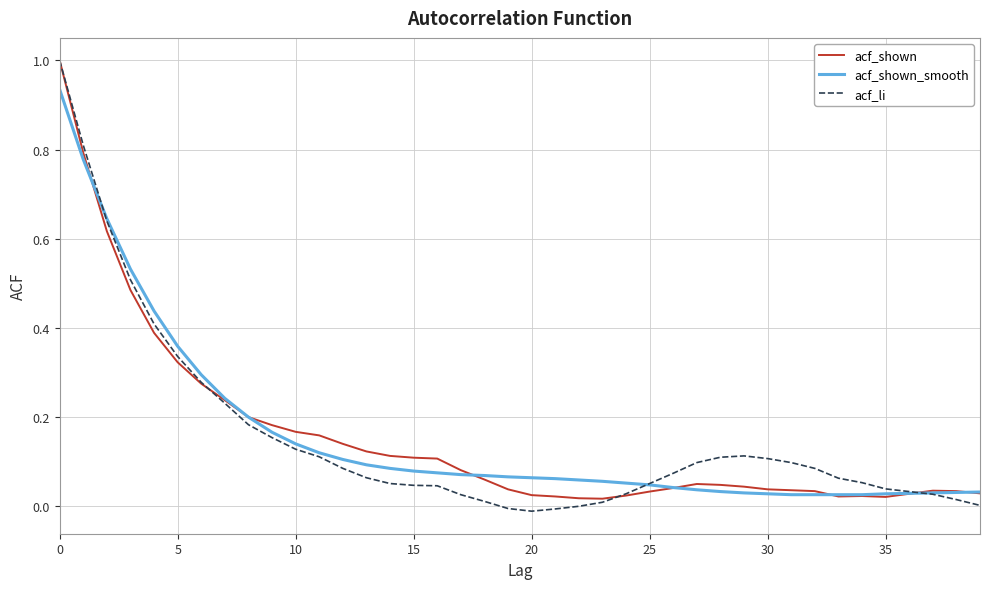

What is the maximum value shown in the chart?

1.0